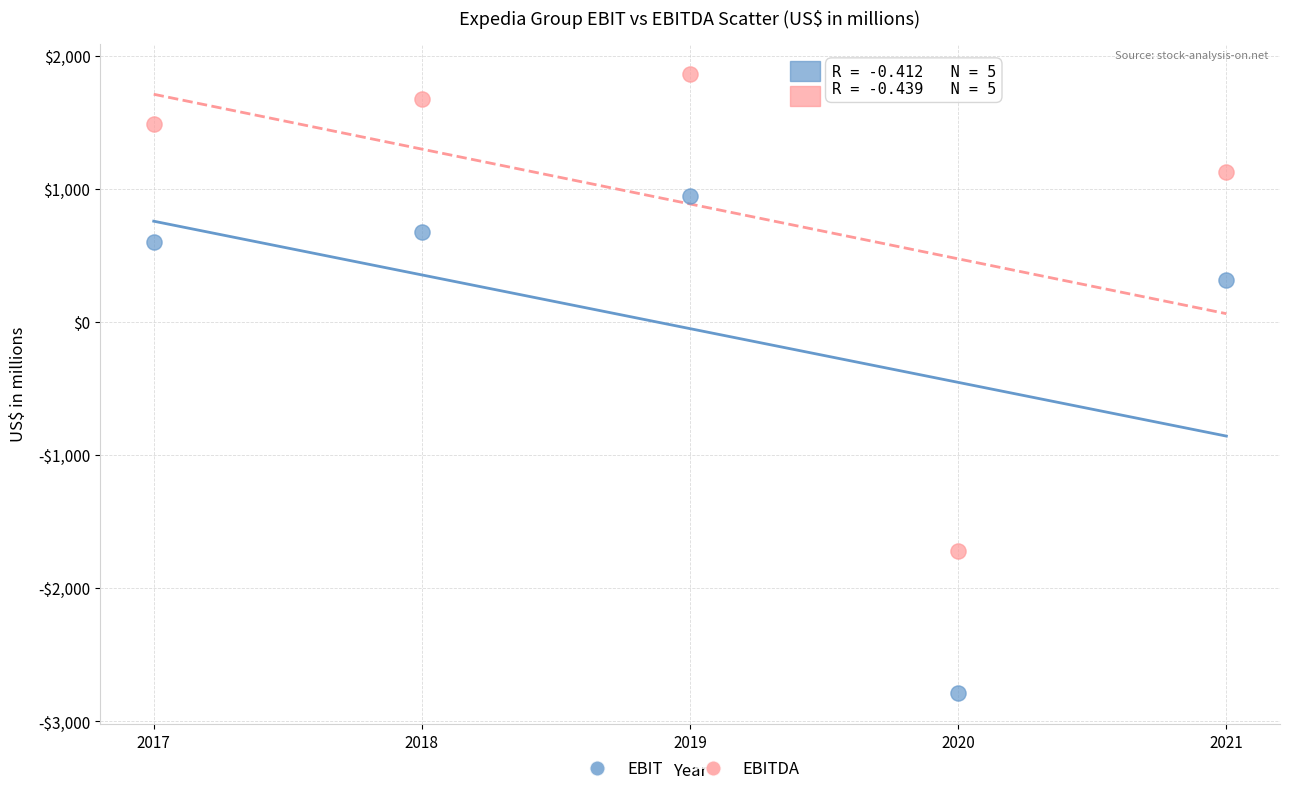

Which series reaches the minimum Y coordinate?

EBIT